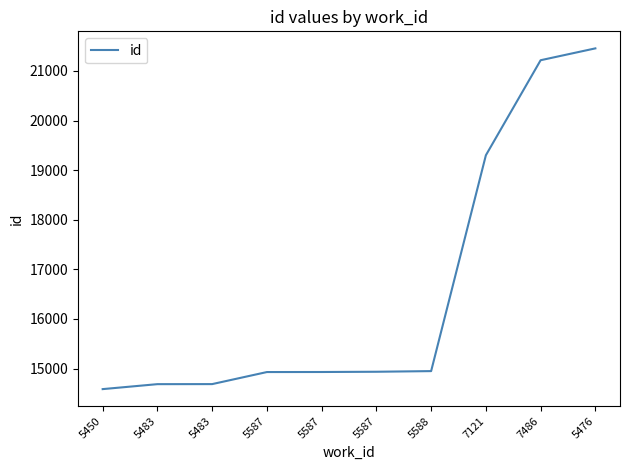

What is the value of the 3rd point from the left?

14685